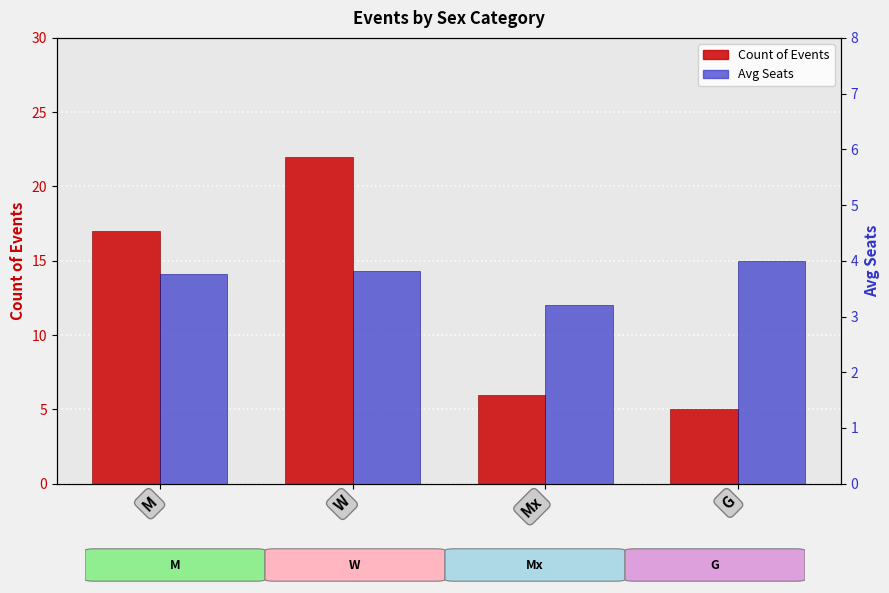

Does the chart contain any negative values?

No